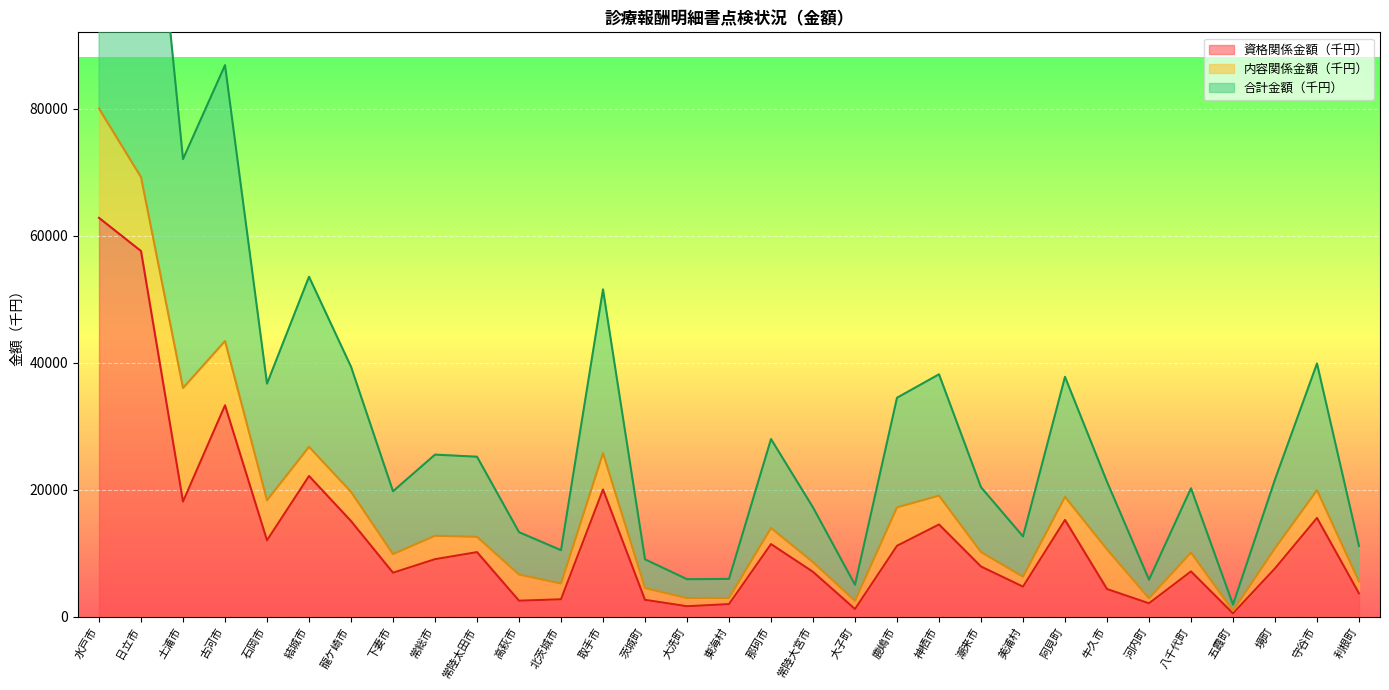

What is the difference between the 資格関係金額（千円） values at 牛久市 and 河内町?

2249